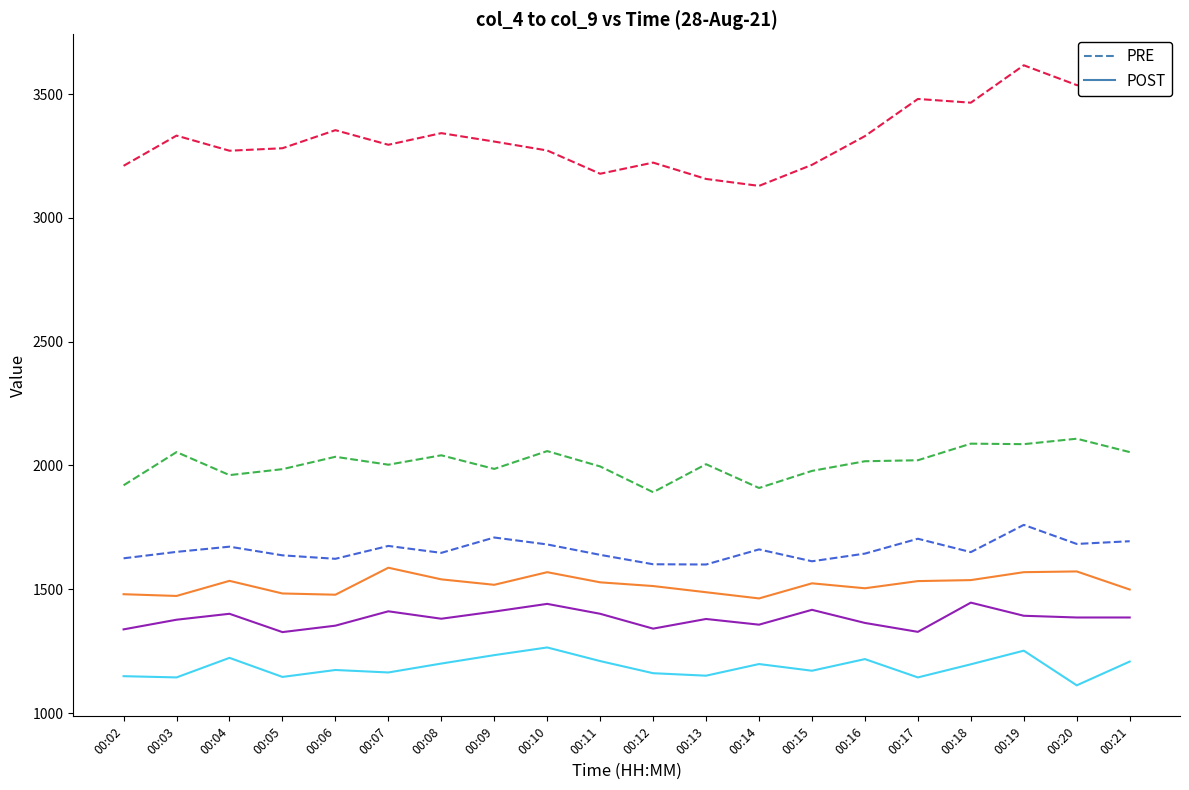

At which category is the sum across all series the highest?

00:19